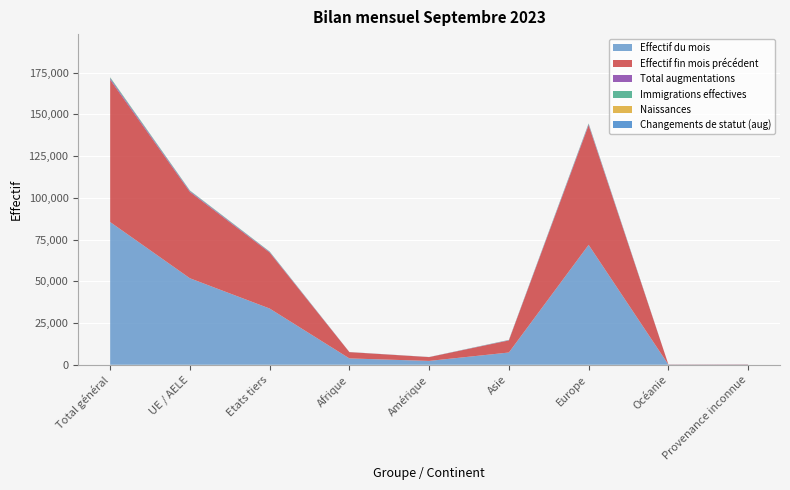

Reading left to right, transcribe all the data shown in this chart.

Effectif du mois: 85457	51791	33666	3791	2296	7329	71790	111	140
Effectif fin mois précédent: 85155	51657	33498	3760	2278	7229	71639	109	140
Total augmentations: 810	467	343	44	35	169	559	3	0
Immigrations effectives: 607	337	270	29	30	149	396	3	0
Naissances: 79	51	28	4	0	7	68	0	0
Changements de statut (aug): 71	62	9	0	4	2	65	0	0